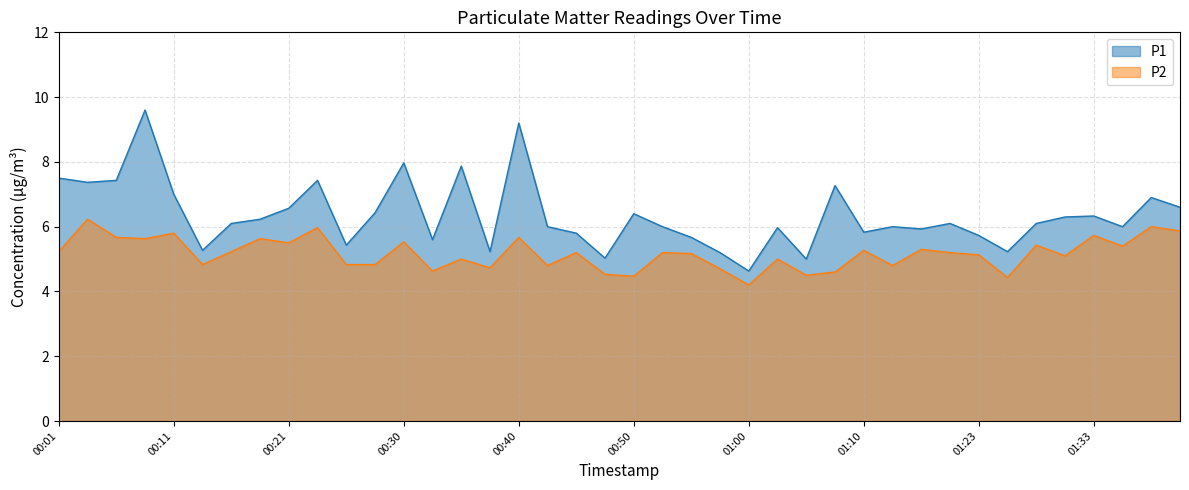

Where is P2 nearest to the value 5?

00:35